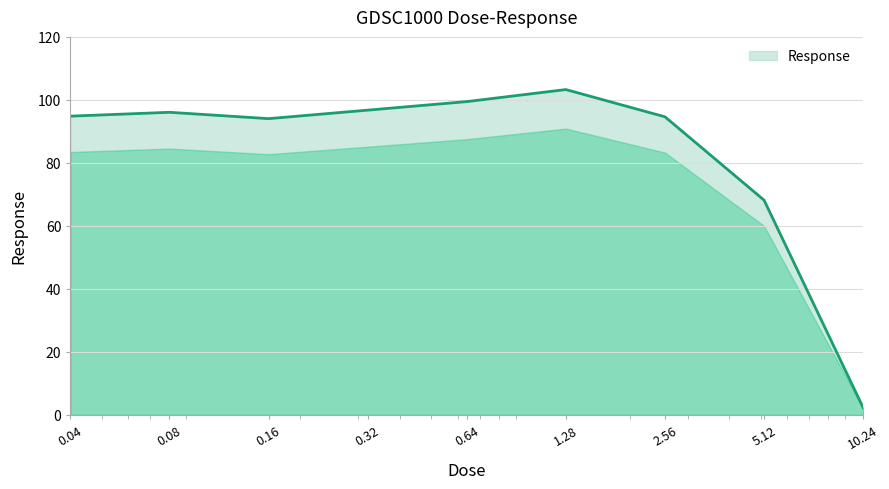

What is the greatest value displayed?

103.3